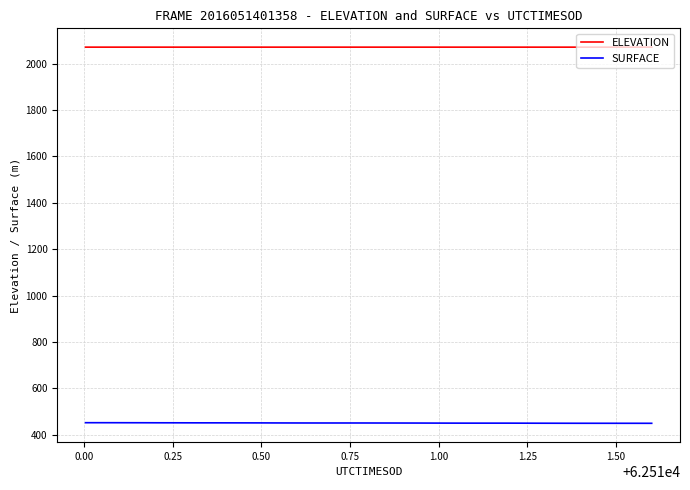

List the series in order of their overall mean, highest first.

ELEVATION, SURFACE